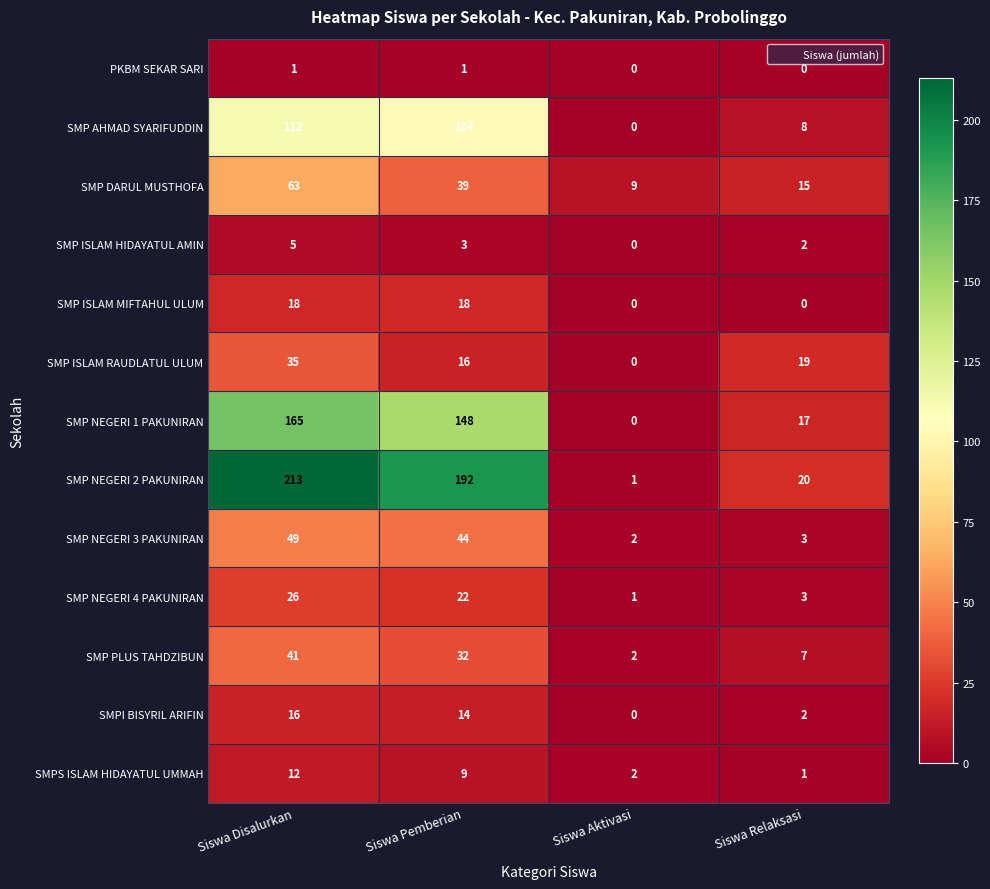

Which category has the lowest value in the SMP NEGERI 4 PAKUNIRAN series?

Siswa Aktivasi